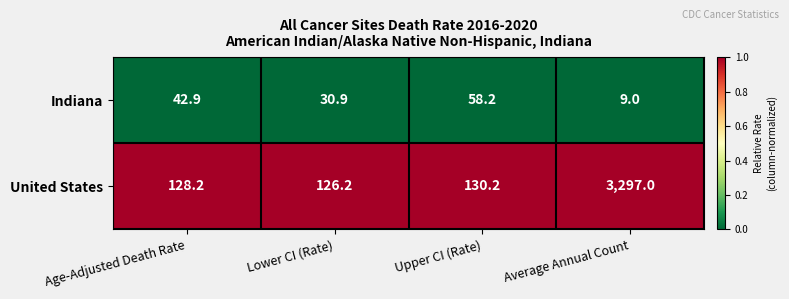

What is the spread (max minus min) of values at Average Annual Count?

3288.0